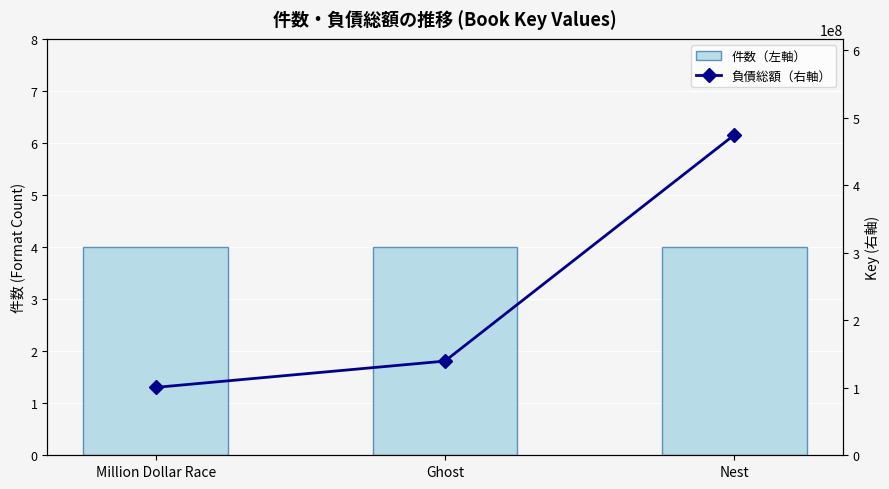

Rank the series by their average value, from lowest to highest.

件数（左軸）, 負債総額（右軸）